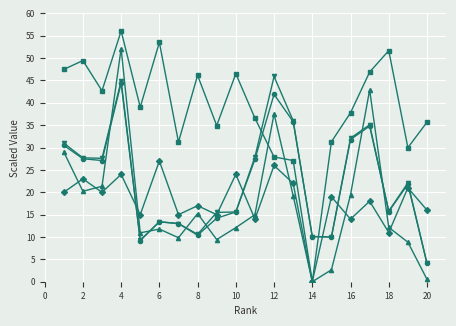

What is the greatest value displayed?

56.1